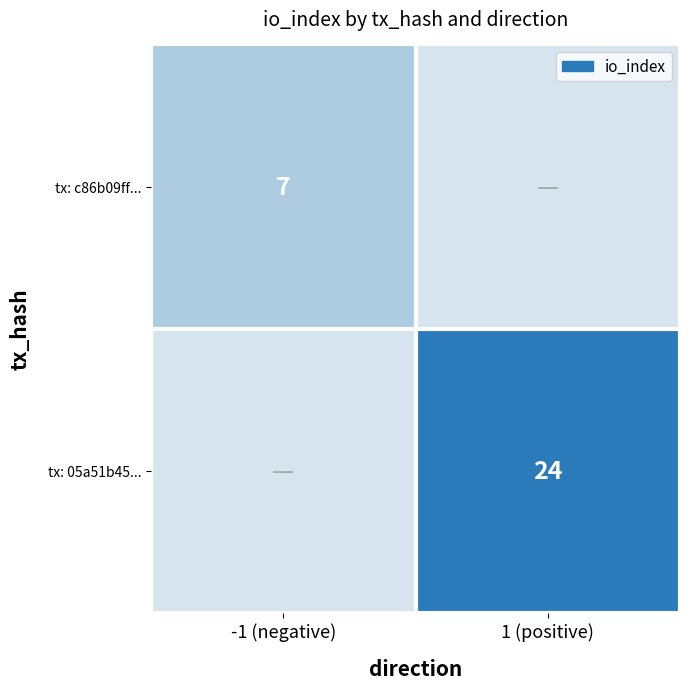

How many categories are shown in the chart?

2